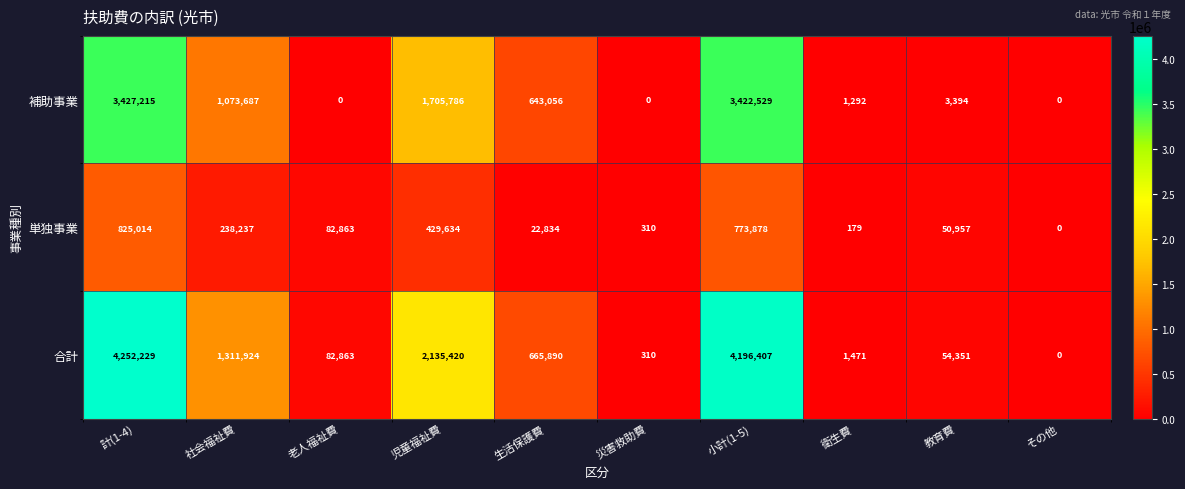

At which label is 補助事業 closest to 1713607?

児童福祉費